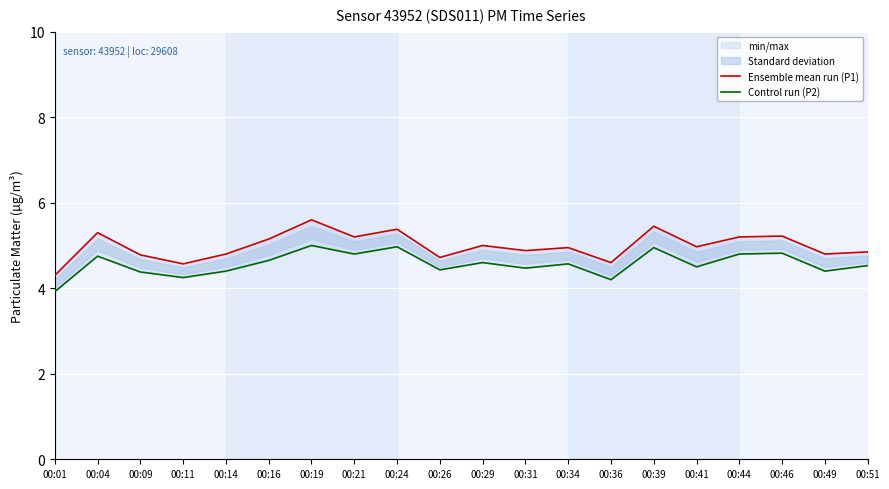

What is the approximate value of Ensemble mean run (P1) at 00:29?

5.0